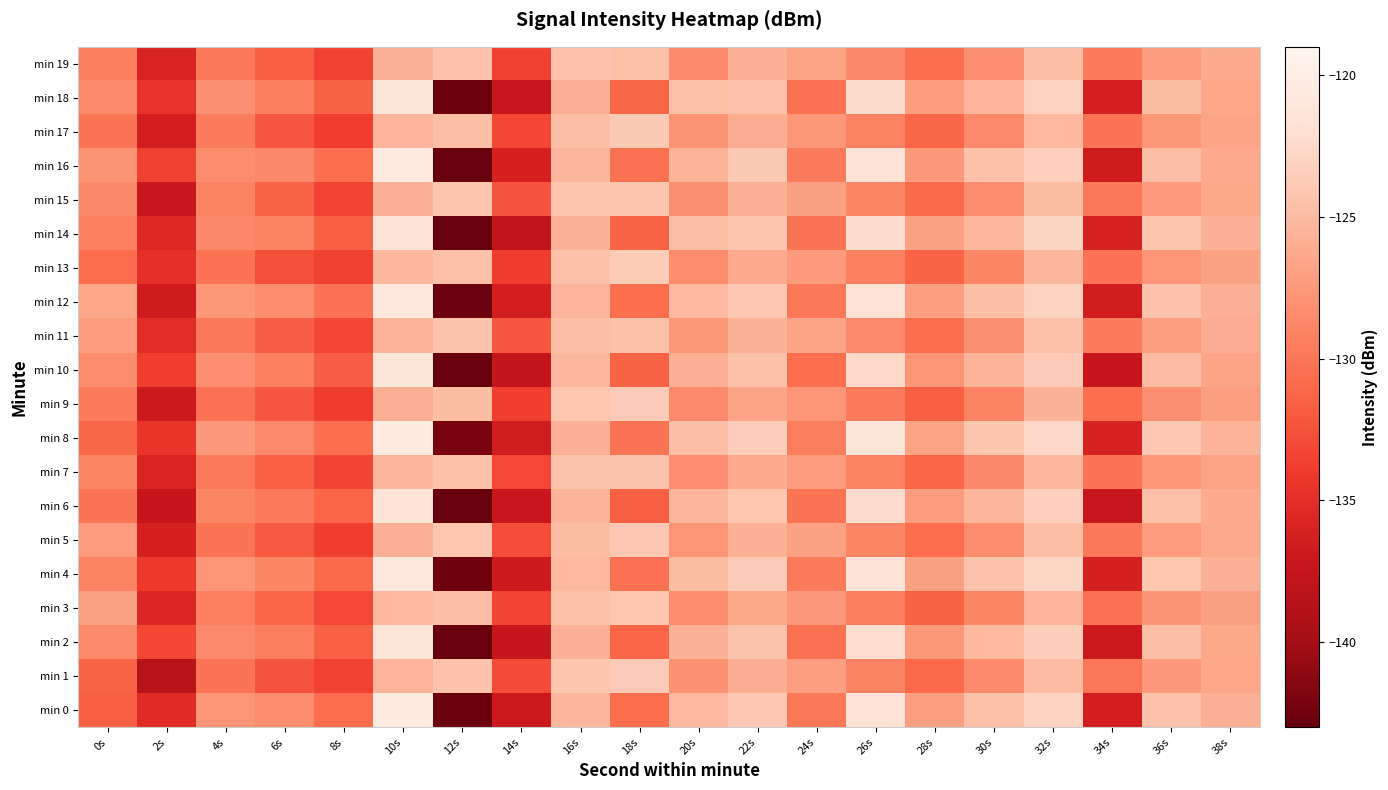

Reading left to right, extract all data points from this chart.

min 0: 0s=-131.6	2s=-135.3	4s=-127.8	6s=-128.4	8s=-130.8	10s=-120.5	12s=-142.7	14s=-136.9	16s=-125.3	18s=-130.7	20s=-125.1	22s=-123.9	24s=-130.0	26s=-121.7	28s=-127.1	30s=-124.6	32s=-123.0	34s=-136.4	36s=-124.3	38s=-125.9
min 1: 0s=-131.4	2s=-138.6	4s=-130.2	6s=-132.3	8s=-133.5	10s=-125.5	12s=-124.4	14s=-133.0	16s=-124.2	18s=-123.7	20s=-128.0	22s=-126.0	24s=-127.0	26s=-129.0	28s=-131.0	30s=-128.5	32s=-125.0	34s=-130.0	36s=-127.5	38s=-126.5
min 2: 0s=-128.5	2s=-133.2	4s=-128.6	6s=-129.5	8s=-131.5	10s=-121.3	12s=-143.2	14s=-137.5	16s=-125.8	18s=-131.2	20s=-125.6	22s=-124.3	24s=-130.4	26s=-122.1	28s=-127.6	30s=-125.1	32s=-123.5	34s=-136.9	36s=-124.8	38s=-126.4
min 3: 0s=-126.8	2s=-135.6	4s=-129.3	6s=-131.2	8s=-133.1	10s=-125.1	12s=-124.8	14s=-133.4	16s=-124.6	18s=-124.1	20s=-128.4	22s=-126.4	24s=-127.5	26s=-129.4	28s=-131.4	30s=-128.9	32s=-125.4	34s=-130.4	36s=-127.9	38s=-126.9
min 4: 0s=-129.1	2s=-134.1	4s=-127.8	6s=-128.8	8s=-130.9	10s=-120.8	12s=-142.5	14s=-136.8	16s=-125.1	18s=-130.4	20s=-124.9	22s=-123.7	24s=-129.7	26s=-121.4	28s=-126.9	30s=-124.4	32s=-122.8	34s=-136.2	36s=-124.1	38s=-125.7
min 5: 0s=-127.3	2s=-136.2	4s=-130.1	6s=-132.1	8s=-133.7	10s=-125.7	12s=-124.1	14s=-132.7	16s=-124.9	18s=-123.9	20s=-127.8	22s=-125.8	24s=-126.8	26s=-128.8	28s=-130.8	30s=-128.3	32s=-124.8	34s=-129.8	36s=-127.3	38s=-126.3
min 6: 0s=-130.2	2s=-137.3	4s=-128.9	6s=-129.7	8s=-131.2	10s=-121.6	12s=-143.7	14s=-137.2	16s=-125.5	18s=-131.6	20s=-125.3	22s=-124.1	24s=-130.2	26s=-122.3	28s=-127.3	30s=-125.3	32s=-123.3	34s=-137.1	36s=-124.6	38s=-126.2
min 7: 0s=-128.9	2s=-135.8	4s=-129.7	6s=-131.5	8s=-133.4	10s=-125.3	12s=-124.5	14s=-133.1	16s=-124.3	18s=-124.3	20s=-128.2	22s=-126.2	24s=-127.2	26s=-129.2	28s=-131.2	30s=-128.7	32s=-125.2	34s=-130.2	36s=-127.7	38s=-126.7
min 8: 0s=-131.1	2s=-134.5	4s=-127.5	6s=-128.6	8s=-130.6	10s=-120.5	12s=-142.1	14s=-136.6	16s=-125.7	18s=-130.1	20s=-124.7	22s=-123.5	24s=-129.5	26s=-121.2	28s=-126.7	30s=-124.2	32s=-122.6	34s=-136.0	36s=-123.9	38s=-125.5
min 9: 0s=-129.7	2s=-136.9	4s=-130.4	6s=-132.3	8s=-133.9	10s=-125.9	12s=-124.9	14s=-133.7	16s=-124.1	18s=-123.7	20s=-128.6	22s=-126.6	24s=-127.7	26s=-129.6	28s=-131.6	30s=-129.1	32s=-125.6	34s=-130.6	36s=-128.1	38s=-127.1
min 10: 0s=-128.4	2s=-133.8	4s=-128.2	6s=-129.3	8s=-131.8	10s=-121.1	12s=-143.4	14s=-137.7	16s=-125.2	18s=-131.4	20s=-125.8	22s=-124.5	24s=-130.6	26s=-122.5	28s=-127.8	30s=-125.5	32s=-123.7	34s=-137.3	36s=-125.0	38s=-126.6
min 11: 0s=-127.2	2s=-135.2	4s=-129.8	6s=-131.8	8s=-133.2	10s=-125.5	12s=-124.3	14s=-132.3	16s=-124.8	18s=-124.5	20s=-127.6	22s=-125.6	24s=-126.6	26s=-128.6	28s=-130.6	30s=-128.1	32s=-124.6	34s=-129.6	36s=-127.1	38s=-126.1
min 12: 0s=-126.5	2s=-136.7	4s=-127.6	6s=-128.4	8s=-130.3	10s=-120.9	12s=-142.8	14s=-136.4	16s=-125.4	18s=-130.7	20s=-125.1	22s=-123.9	24s=-129.8	26s=-121.7	28s=-127.1	30s=-124.7	32s=-123.1	34s=-136.5	36s=-124.4	38s=-125.9
min 13: 0s=-130.8	2s=-134.9	4s=-130.3	6s=-132.6	8s=-133.6	10s=-125.2	12s=-124.6	14s=-133.9	16s=-124.5	18s=-123.6	20s=-128.3	22s=-126.3	24s=-127.4	26s=-129.3	28s=-131.3	30s=-128.8	32s=-125.3	34s=-130.3	36s=-127.8	38s=-126.8
min 14: 0s=-129.3	2s=-135.5	4s=-128.7	6s=-129.1	8s=-131.6	10s=-121.4	12s=-143.1	14s=-137.9	16s=-125.6	18s=-131.3	20s=-124.8	22s=-124.2	24s=-130.1	26s=-122.2	28s=-126.8	30s=-125.2	32s=-122.9	34s=-136.1	36s=-124.2	38s=-125.8
min 15: 0s=-128.7	2s=-137.1	4s=-129.1	6s=-131.3	8s=-133.3	10s=-125.8	12s=-124.2	14s=-132.5	16s=-124.2	18s=-124.2	20s=-128.1	22s=-125.9	24s=-126.9	26s=-128.9	28s=-130.9	30s=-128.4	32s=-124.9	34s=-129.9	36s=-127.4	38s=-126.4
min 16: 0s=-127.9	2s=-133.6	4s=-128.3	6s=-128.7	8s=-130.7	10s=-120.6	12s=-142.9	14s=-136.2	16s=-125.3	18s=-130.5	20s=-125.5	22s=-123.8	24s=-129.6	26s=-121.5	28s=-127.5	30s=-124.5	32s=-123.4	34s=-136.7	36s=-124.7	38s=-126.3
min 17: 0s=-130.1	2s=-136.4	4s=-129.6	6s=-132.2	8s=-133.8	10s=-125.4	12s=-124.7	14s=-133.2	16s=-124.7	18s=-123.8	20s=-127.9	22s=-126.1	24s=-127.6	26s=-129.1	28s=-131.1	30s=-128.6	32s=-125.1	34s=-130.1	36s=-127.6	38s=-126.6
min 18: 0s=-128.6	2s=-134.7	4s=-128.1	6s=-129.4	8s=-131.4	10s=-121.2	12s=-142.6	14s=-137.1	16s=-125.9	18s=-131.1	20s=-124.6	22s=-124.4	24s=-130.3	26s=-122.4	28s=-127.2	30s=-125.4	32s=-123.2	34s=-136.3	36s=-124.9	38s=-126.5
min 19: 0s=-129.5	2s=-135.9	4s=-129.9	6s=-131.7	8s=-133.5	10s=-125.6	12s=-124.4	14s=-133.6	16s=-124.4	18s=-124.6	20s=-128.5	22s=-125.7	24s=-126.7	26s=-128.7	28s=-130.7	30s=-128.2	32s=-124.7	34s=-129.7	36s=-127.2	38s=-126.2